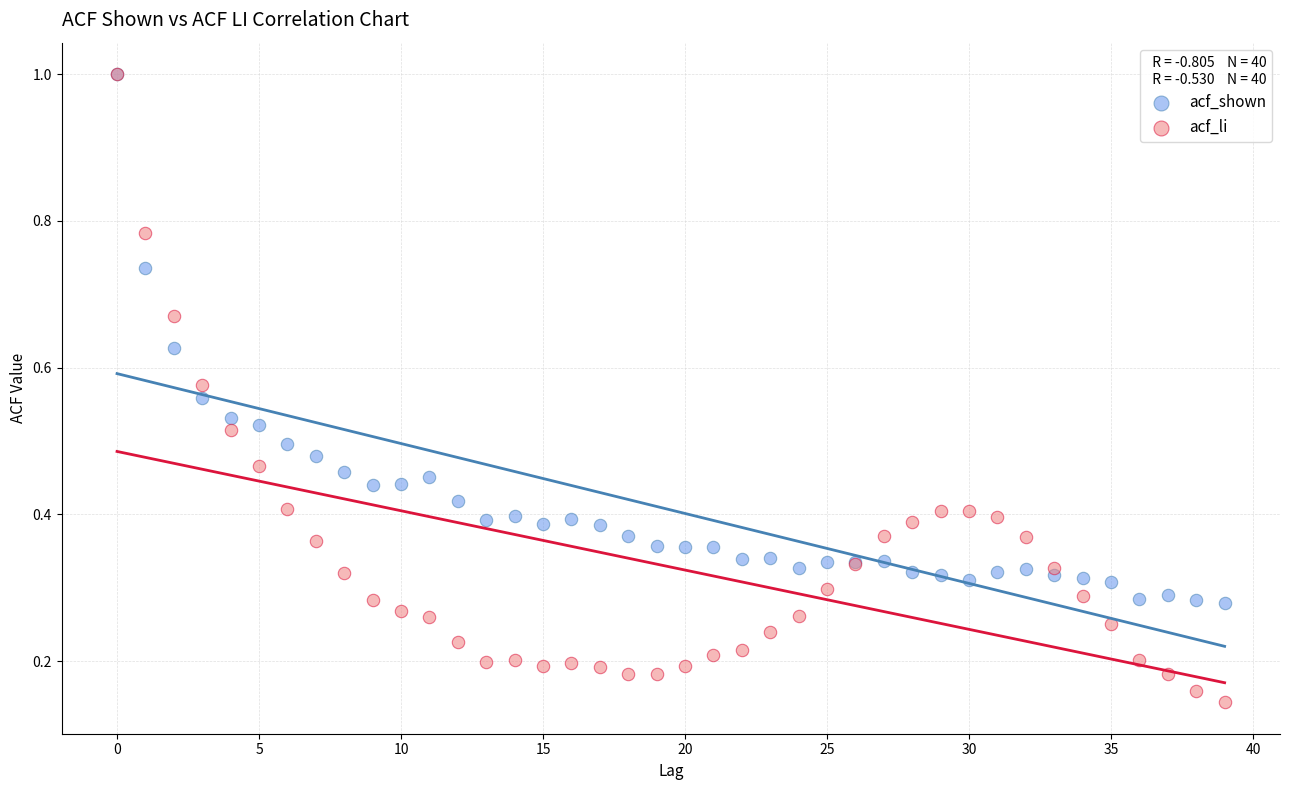

Which series contains the lowest Y value?

acf_li